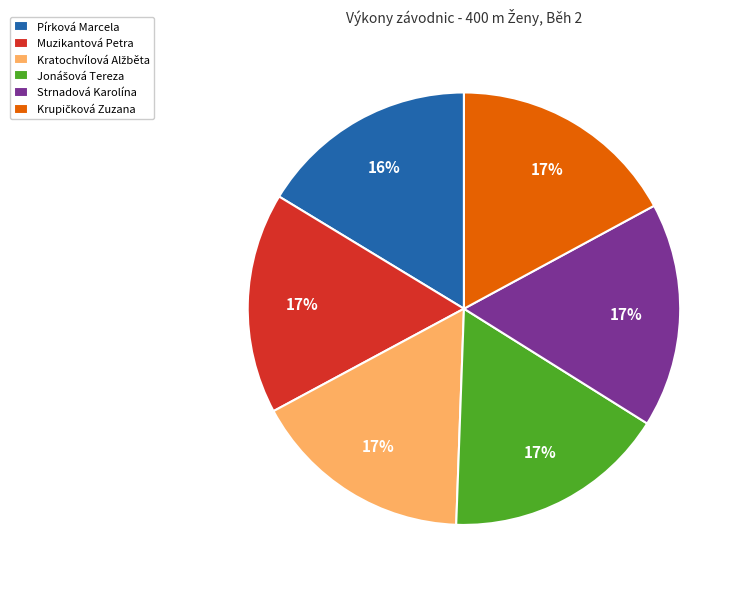

Is there any slice that represents more than half of the pie?

No